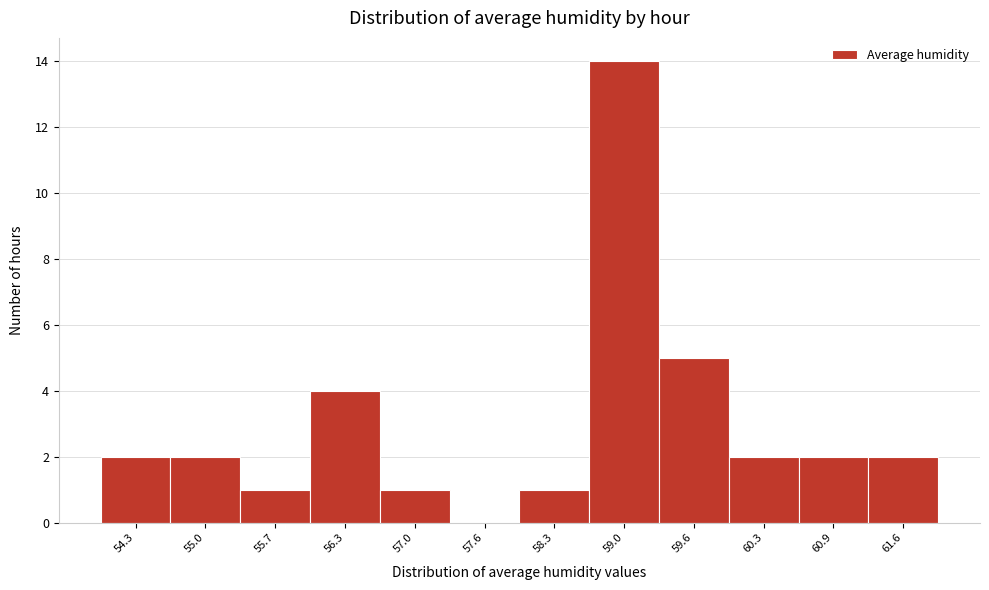

Over which range of the x-axis is the bar tallest?

58.6 to 59.3